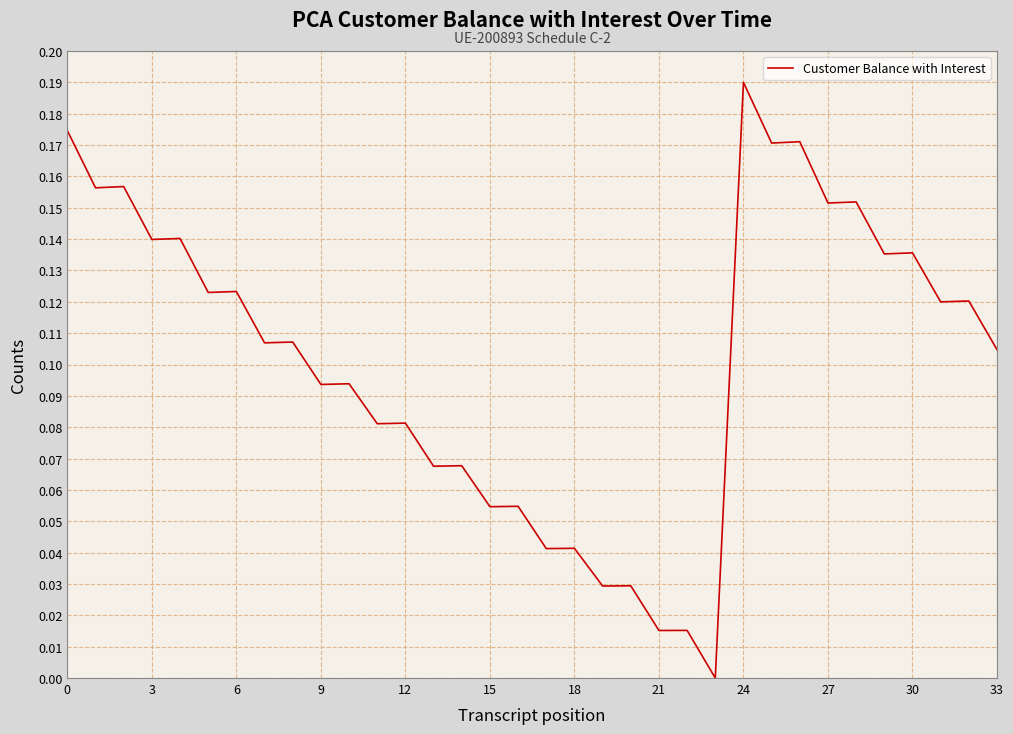

What is the label of the 26th point from the left?

25